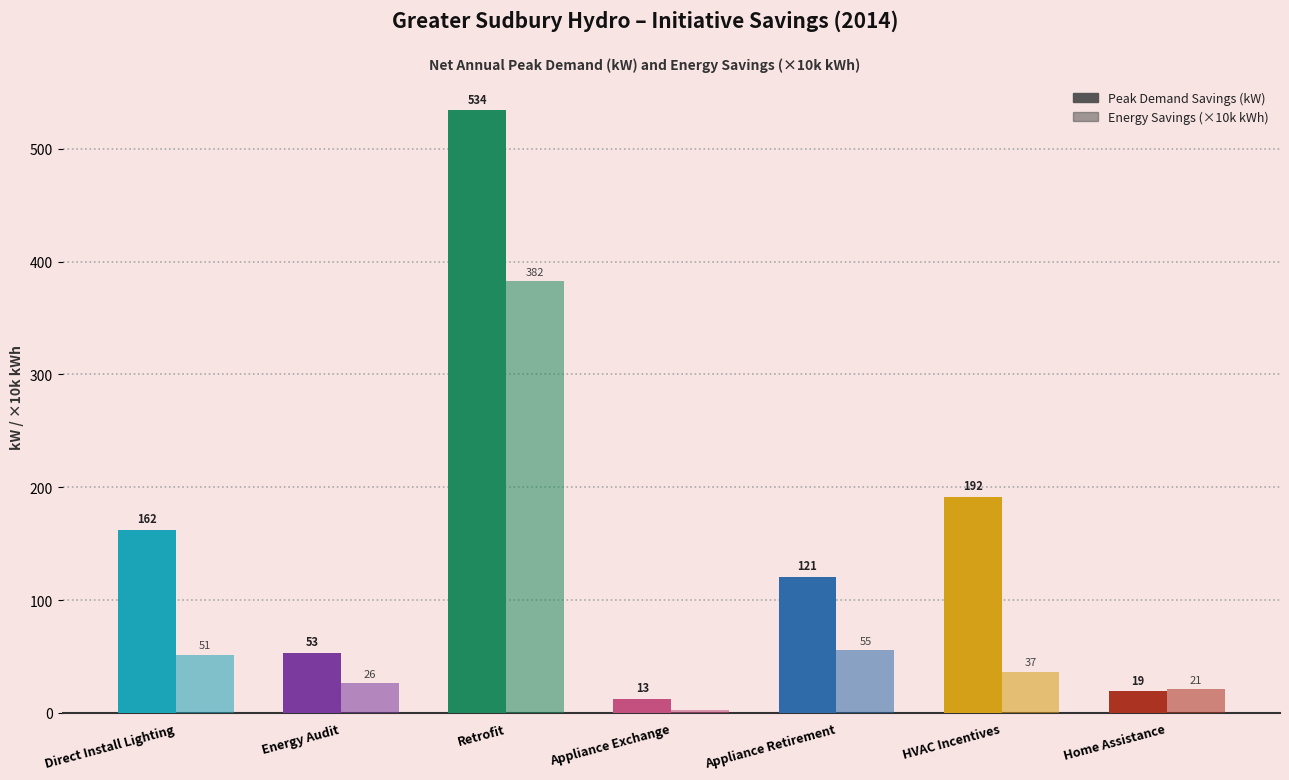

What is the label of the 5th bar from the right?

Retrofit